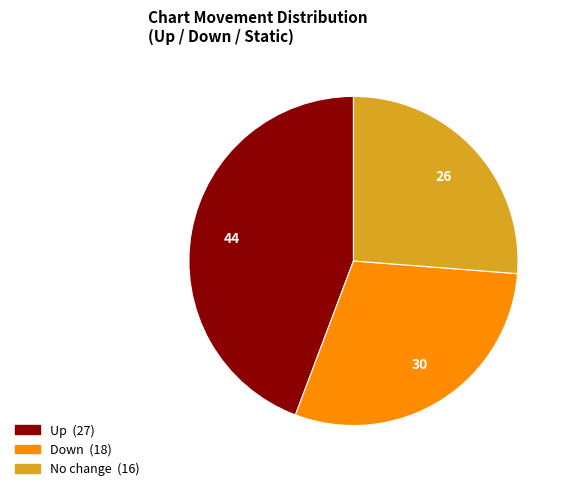

Is there a majority slice in this chart?

No